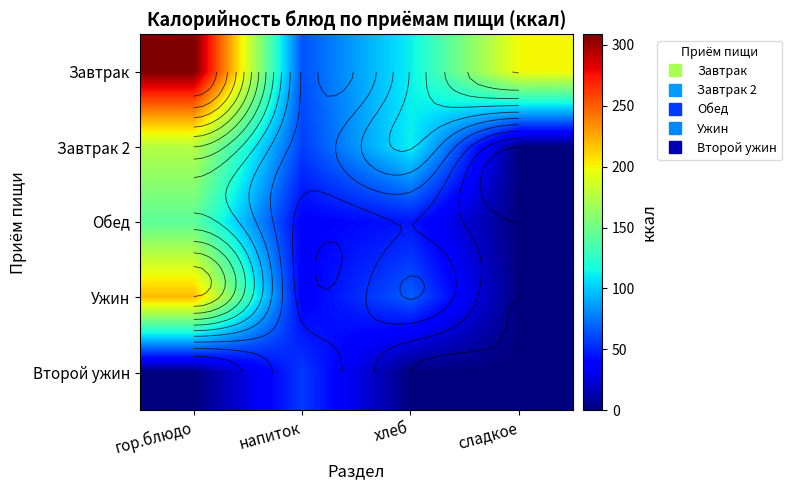

What is the spread (max minus min) of values at напиток?

27.6